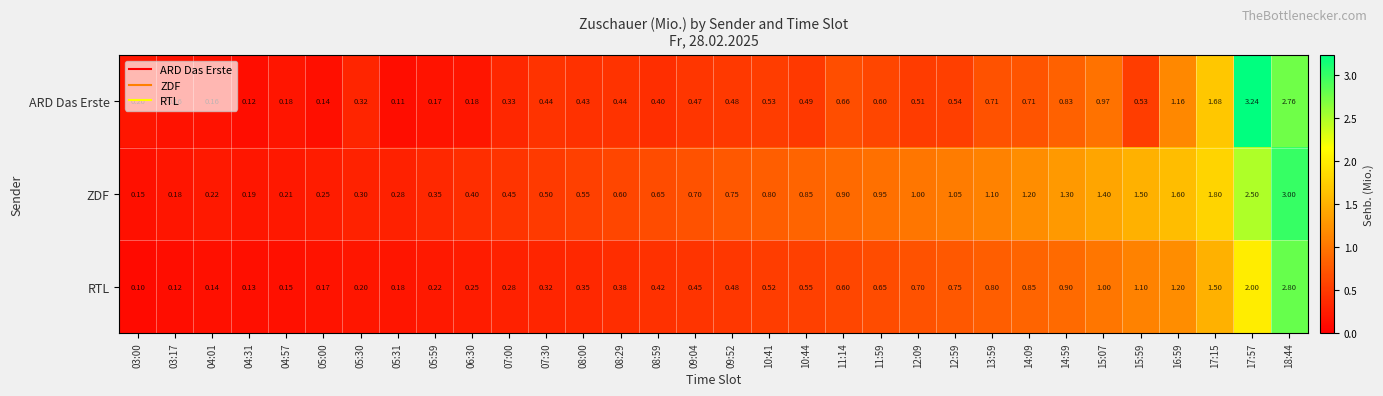

List the series in order of their peak value, lowest first.

RTL, ZDF, ARD Das Erste